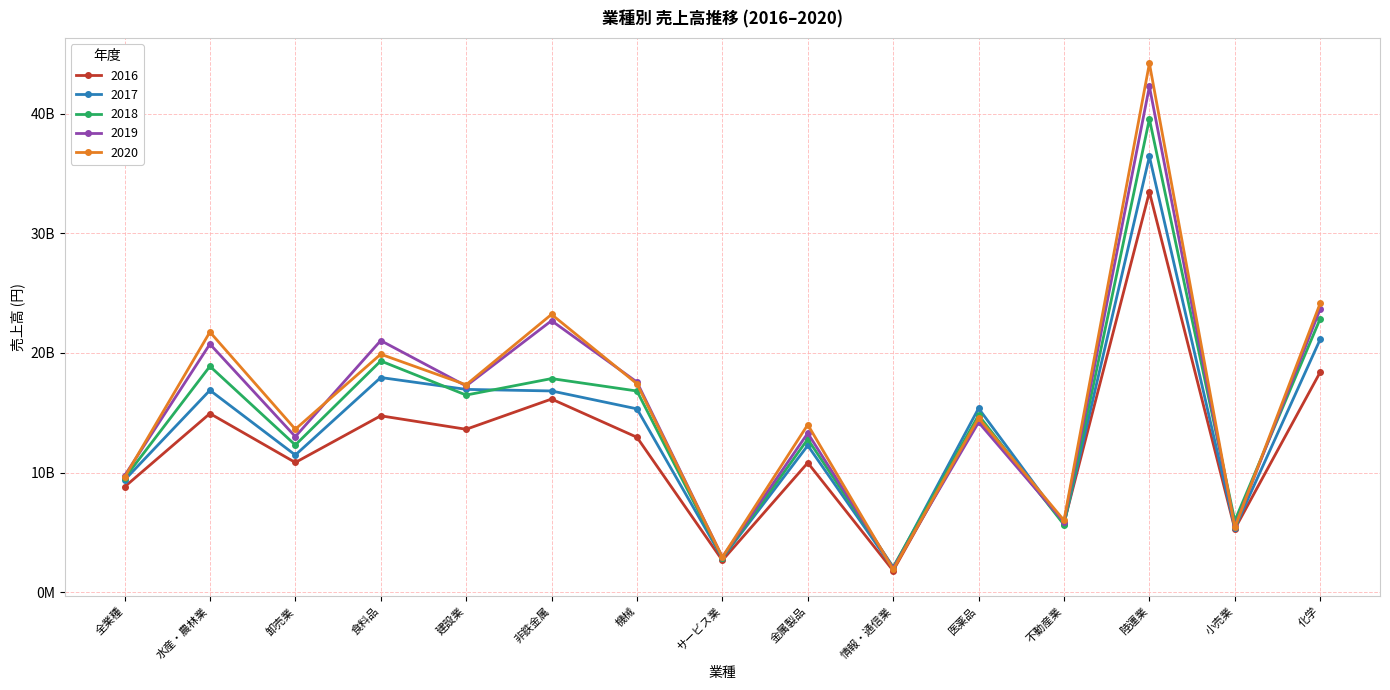

What is the difference between the highest and lowest values at 機械?

4610334000